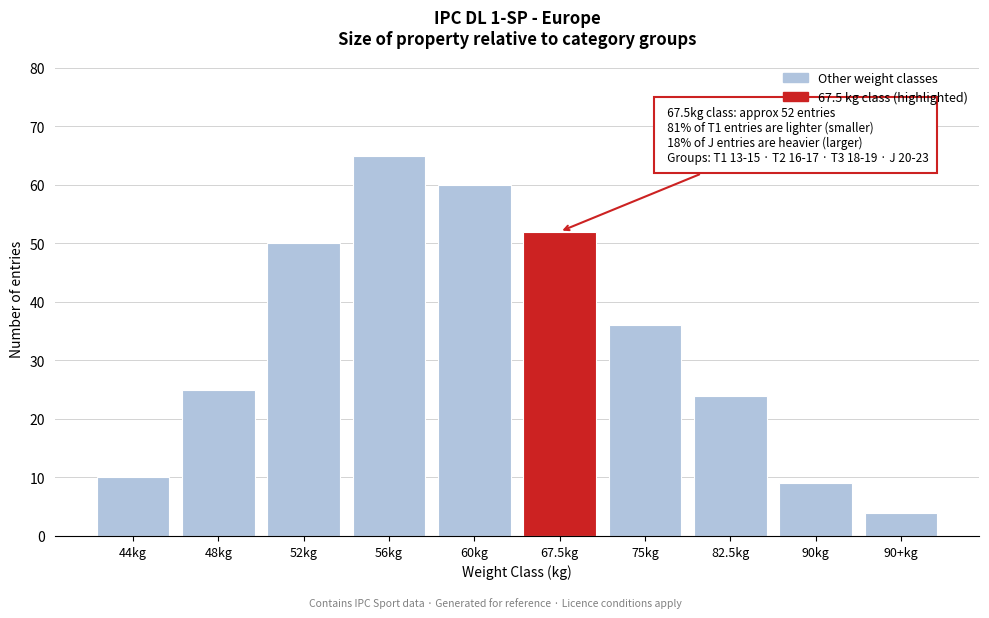

Reading left to right, what are all the values shown in this chart?

10	25	50	65	60	52	36	24	9	4